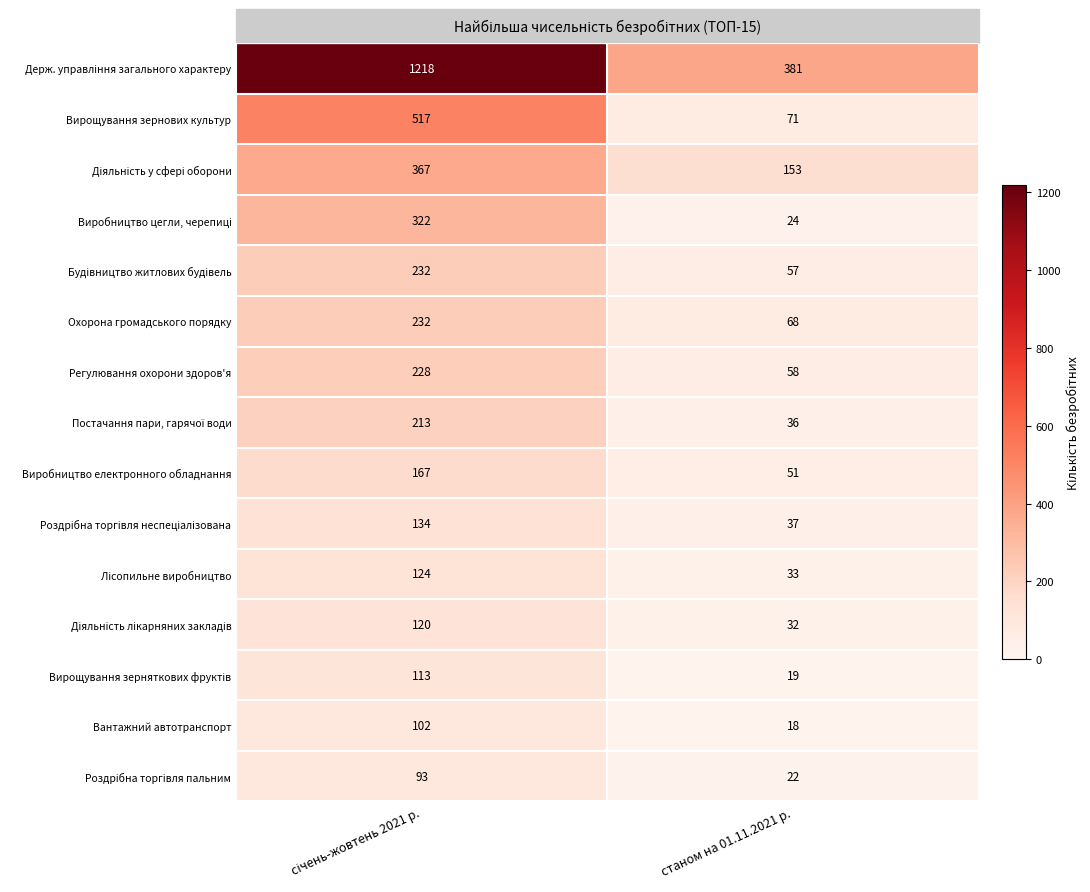

What is the lowest value of the Вантажний автотранспорт series?

18